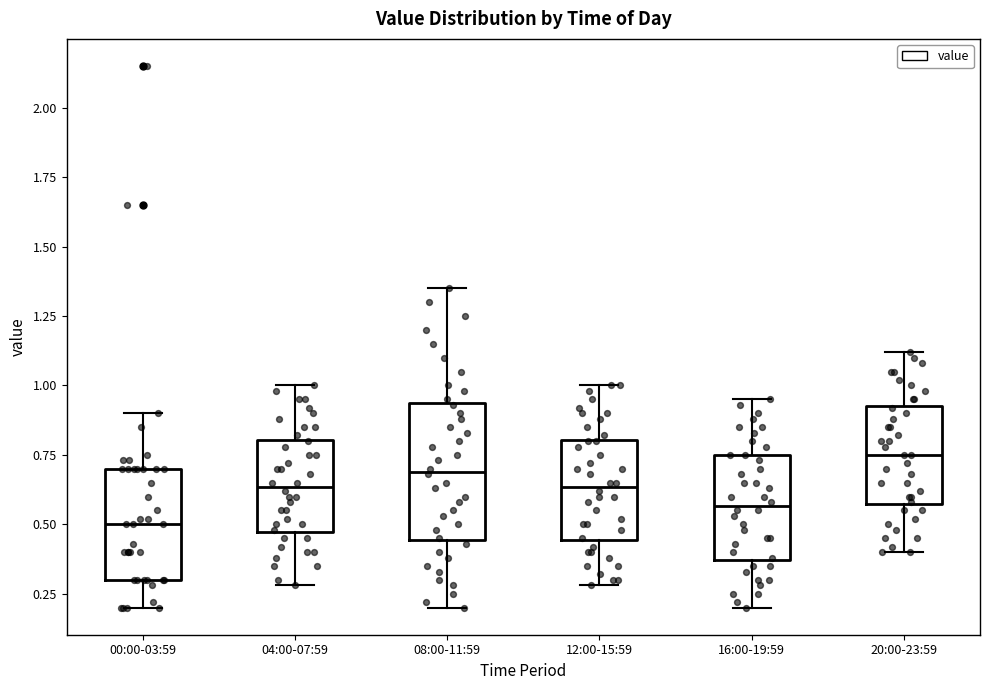

Reading left to right, transcribe this box plot: for each box, give where its median line is, the range the box spans, and where its two whiskers end, as read against the y-axis. The values are not printed on the chart, so give them approximately, as read against the axis.

00:00-03:59: median 0.50, box 0.30 to 0.70, whiskers 0.20 to 0.90
04:00-07:59: median 0.65, box 0.45 to 0.80, whiskers 0.30 to 1.00
08:00-11:59: median 0.70, box 0.45 to 0.95, whiskers 0.20 to 1.35
12:00-15:59: median 0.65, box 0.45 to 0.80, whiskers 0.30 to 1.00
16:00-19:59: median 0.55, box 0.35 to 0.75, whiskers 0.20 to 0.95
20:00-23:59: median 0.75, box 0.55 to 0.95, whiskers 0.40 to 1.10